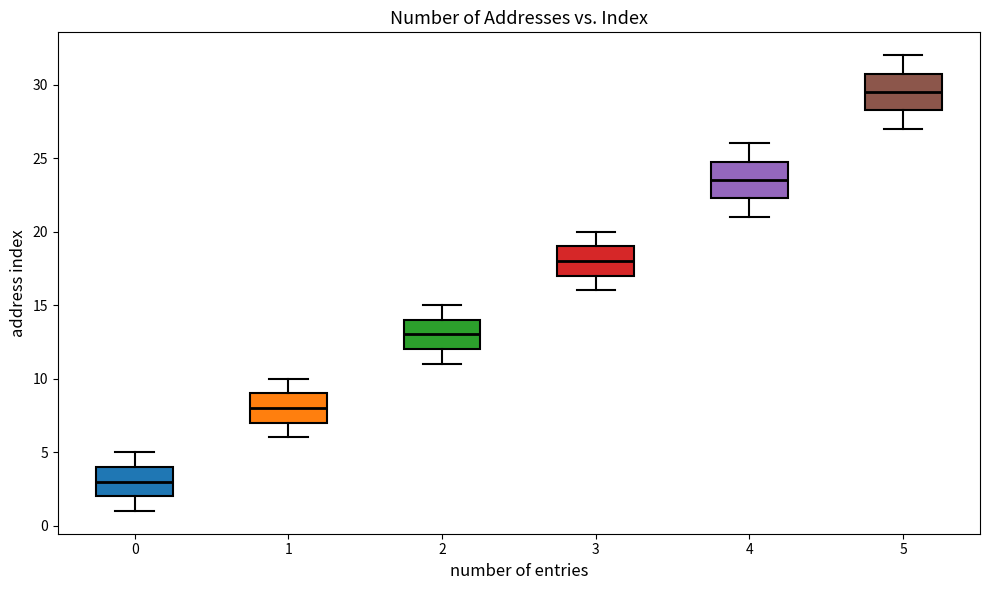

Where does the median line of the box at x = 3 sit on the y-axis? The values are not printed on the chart, so give them approximately, as read against the axis.

18.0